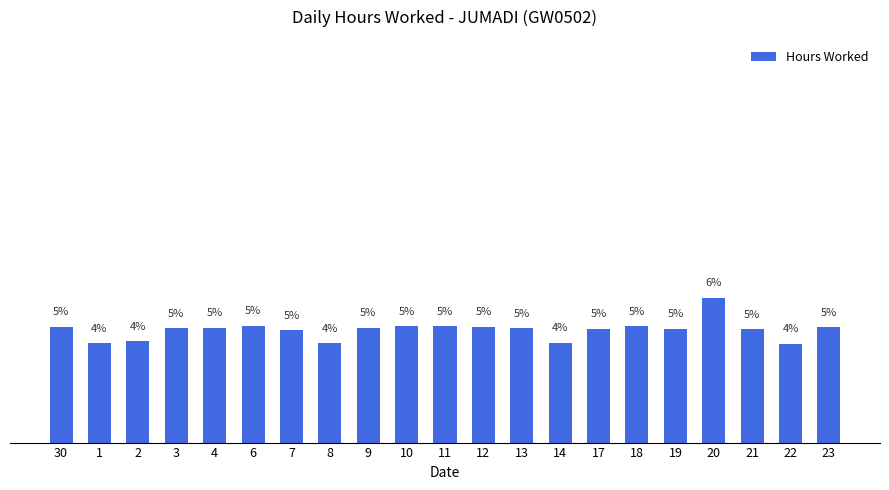

Rank the categories by value from lowest to highest.

22, 1, 8, 14, 2, 7, 21, 17, 19, 3, 13, 4, 9, 23, 30, 12, 10, 18, 11, 6, 20